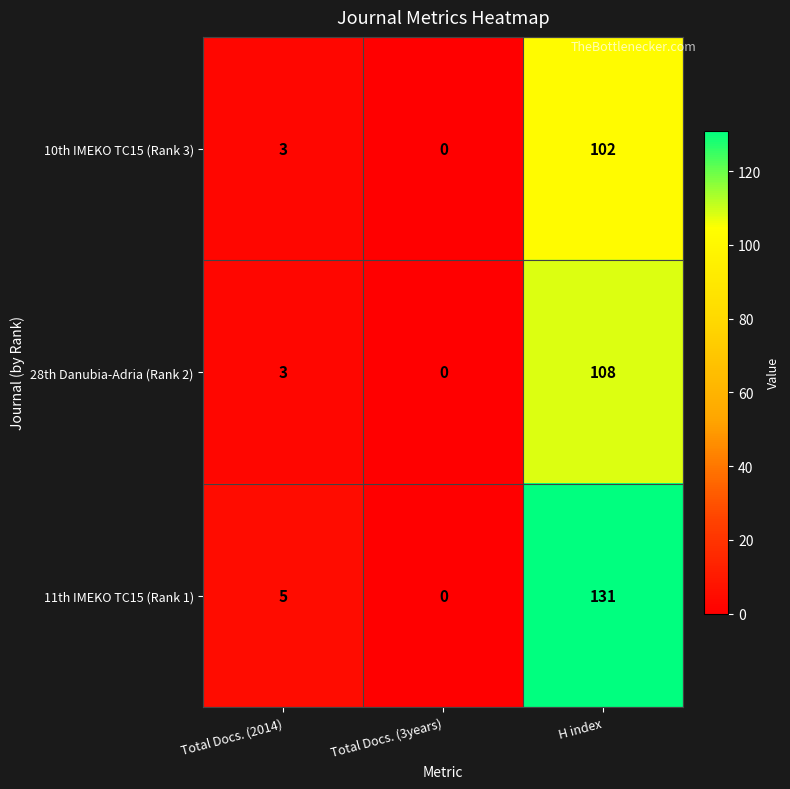

Reading left to right, transcribe all the data shown in this chart.

10th IMEKO TC15 (Rank 3): 3	0	102
28th Danubia-Adria (Rank 2): 3	0	108
11th IMEKO TC15 (Rank 1): 5	0	131